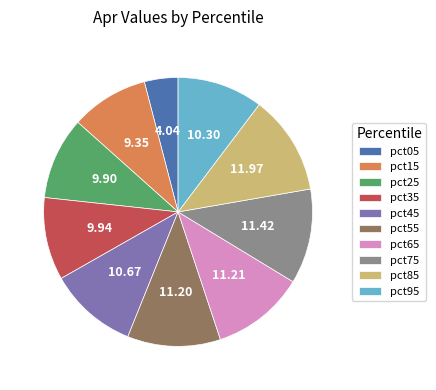

Which category has the smallest portion of the pie?

pct05